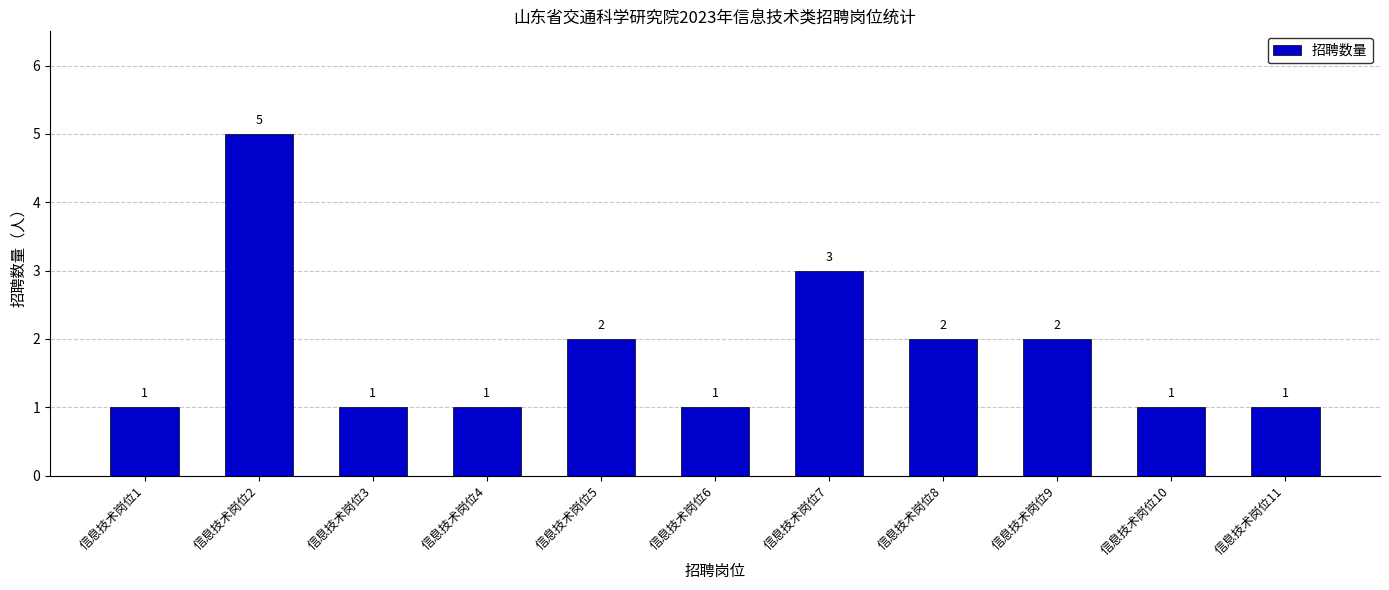

What is the ratio of the value at 信息技术岗位6 to the value at 信息技术岗位9?

0.5